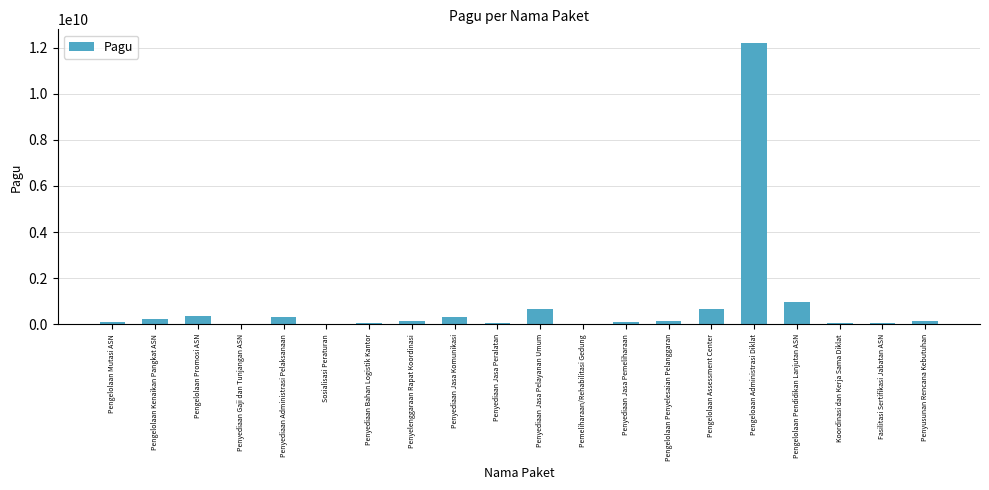

What is the greatest value displayed?

12183092000